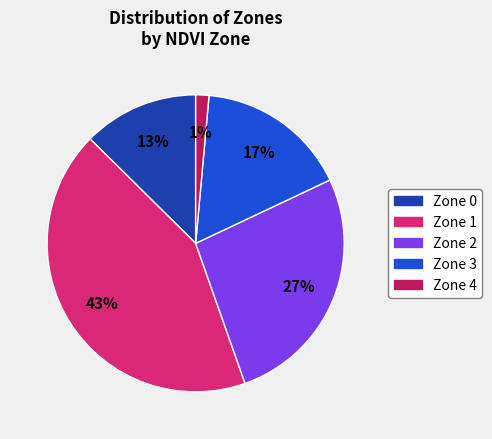

Do Zone 4 and Zone 1 together represent more than half of the pie?

No